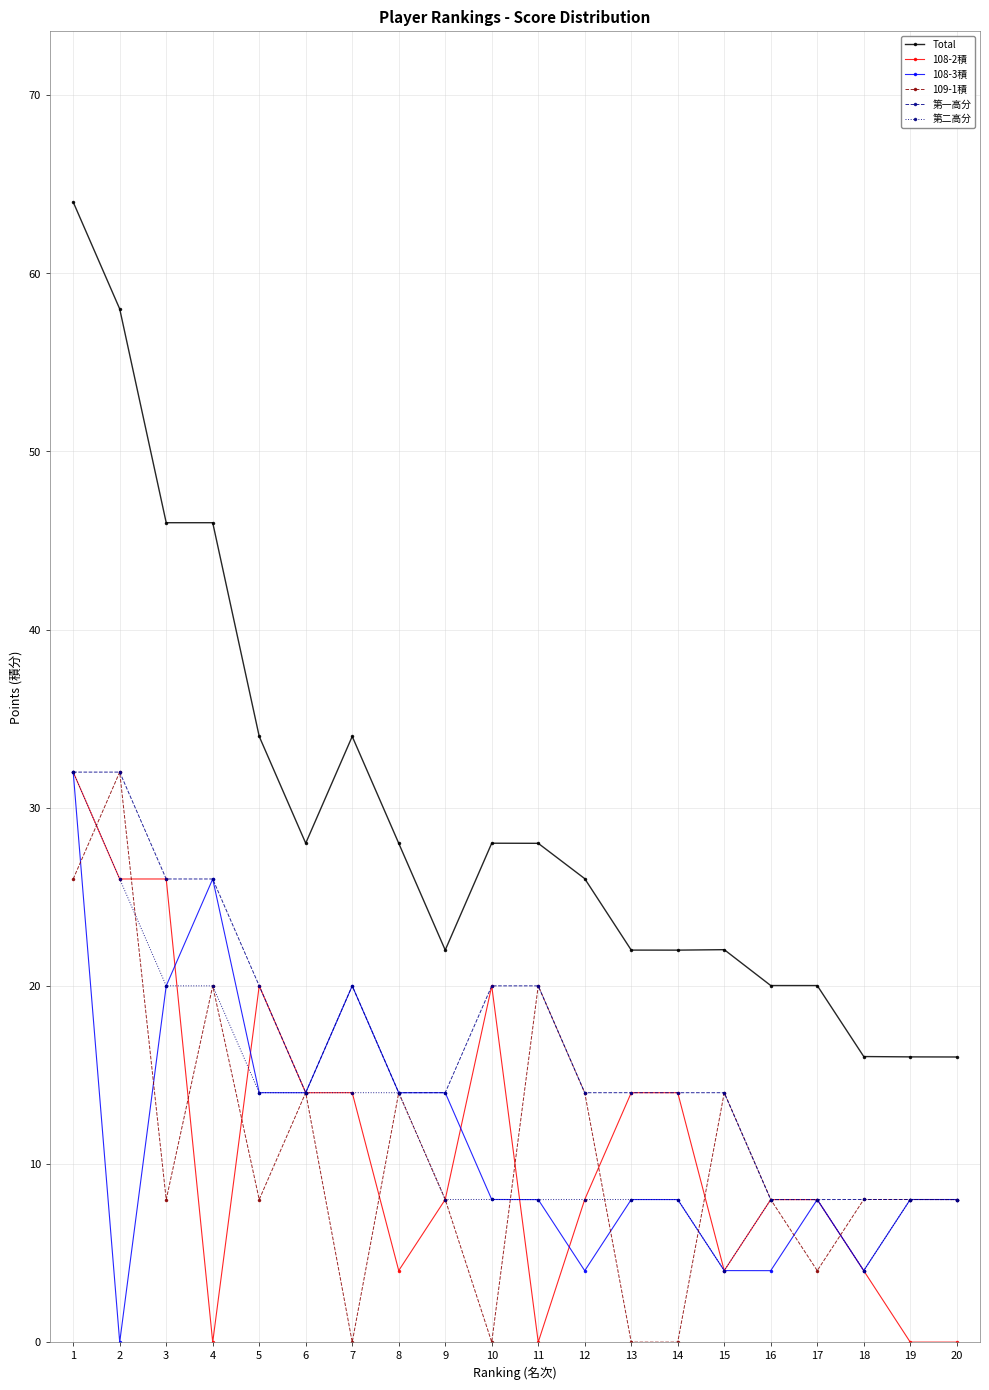

True or false: 108-2積 and 109-1積 intersect in this chart.

True